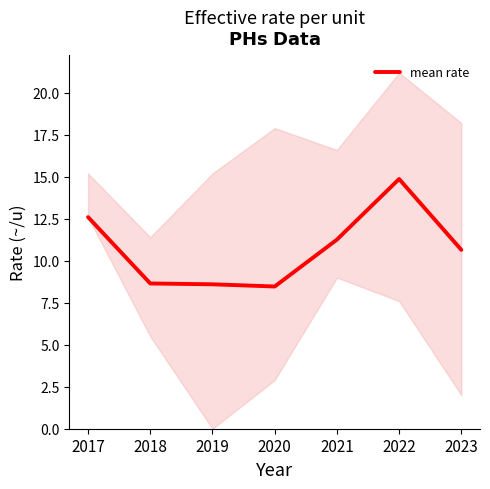

What is the change in value from 2019 to 2022?

+6.3